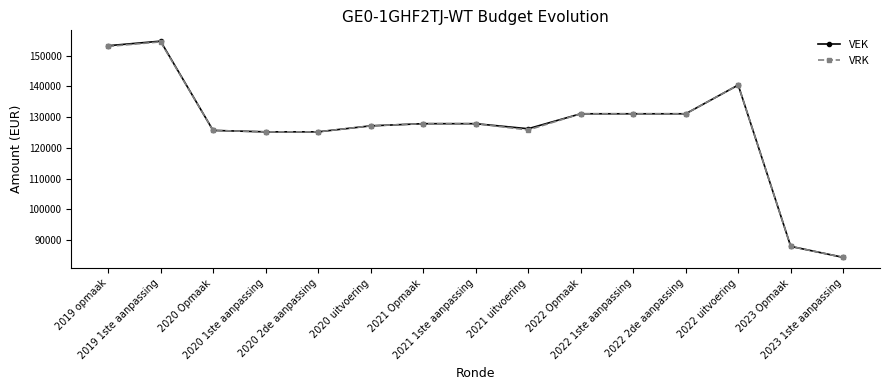

What is the label of the 12th point from the right?

2020 1ste aanpassing